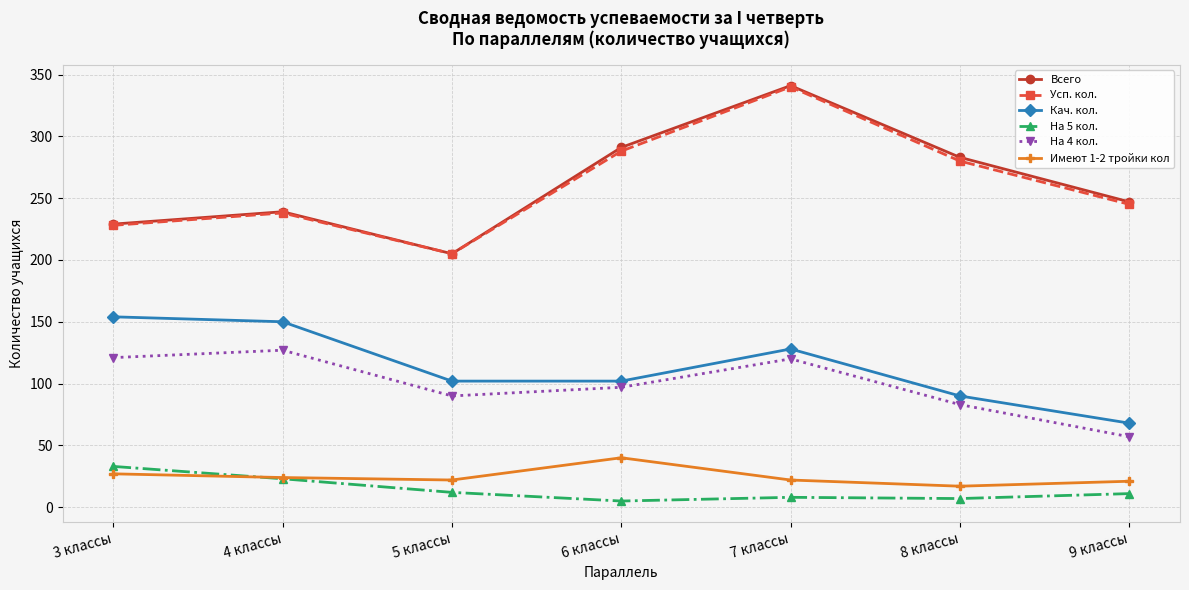

Is the value of На 5 кол. at 9 классы greater than the value of Имеют 1-2 тройки кол at 5 классы?

No